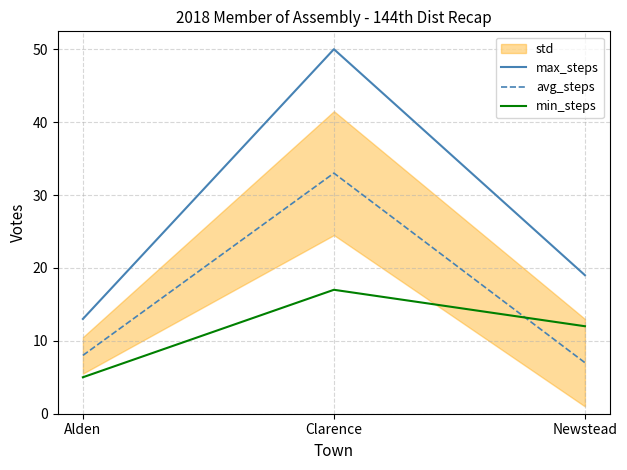

What is the approximate value of avg_steps at Alden?

8